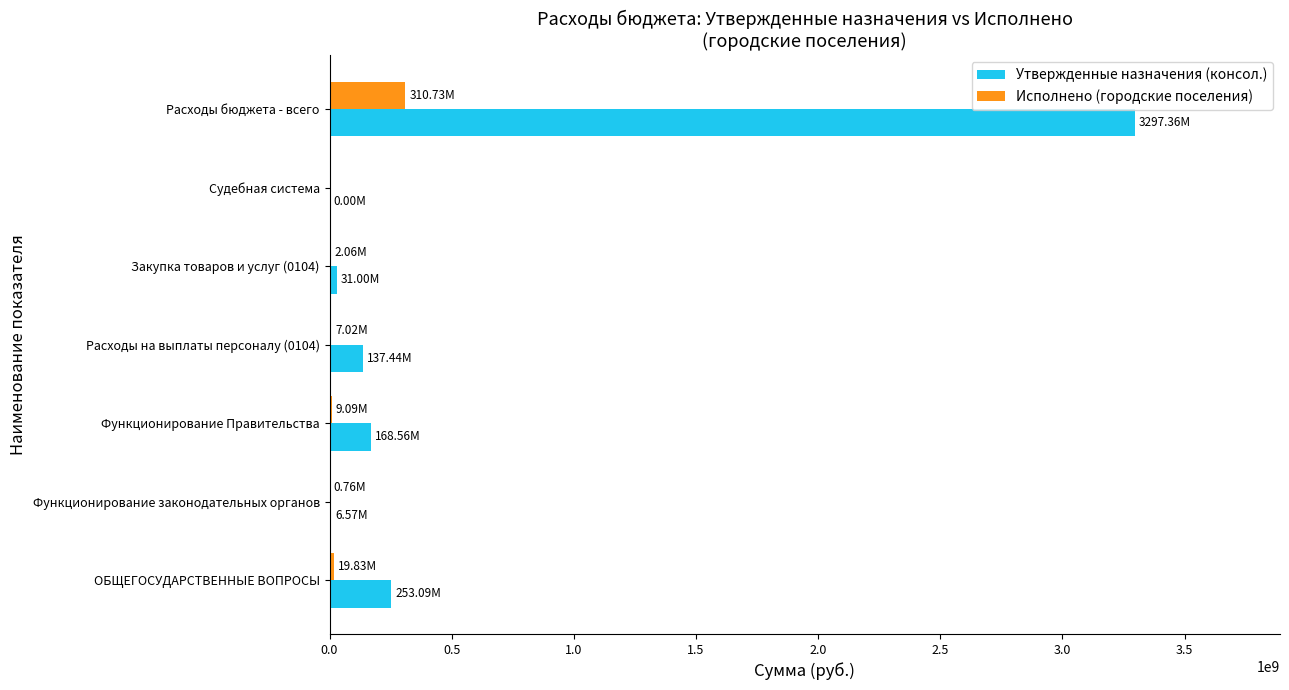

At which label does Утвержденные назначения (консол.) reach its peak?

Расходы бюджета - всего